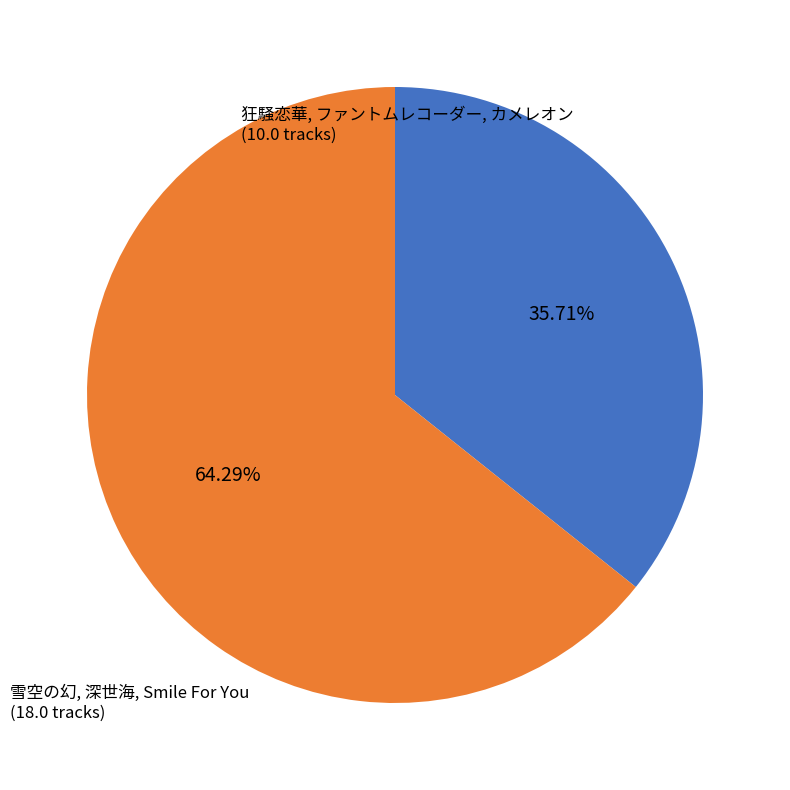

Approximately how many times larger is the value at 雪空の幻, 深世海, Smile For You compared to 狂騒恋華, ファントムレコーダー, カメレオン?

1.8